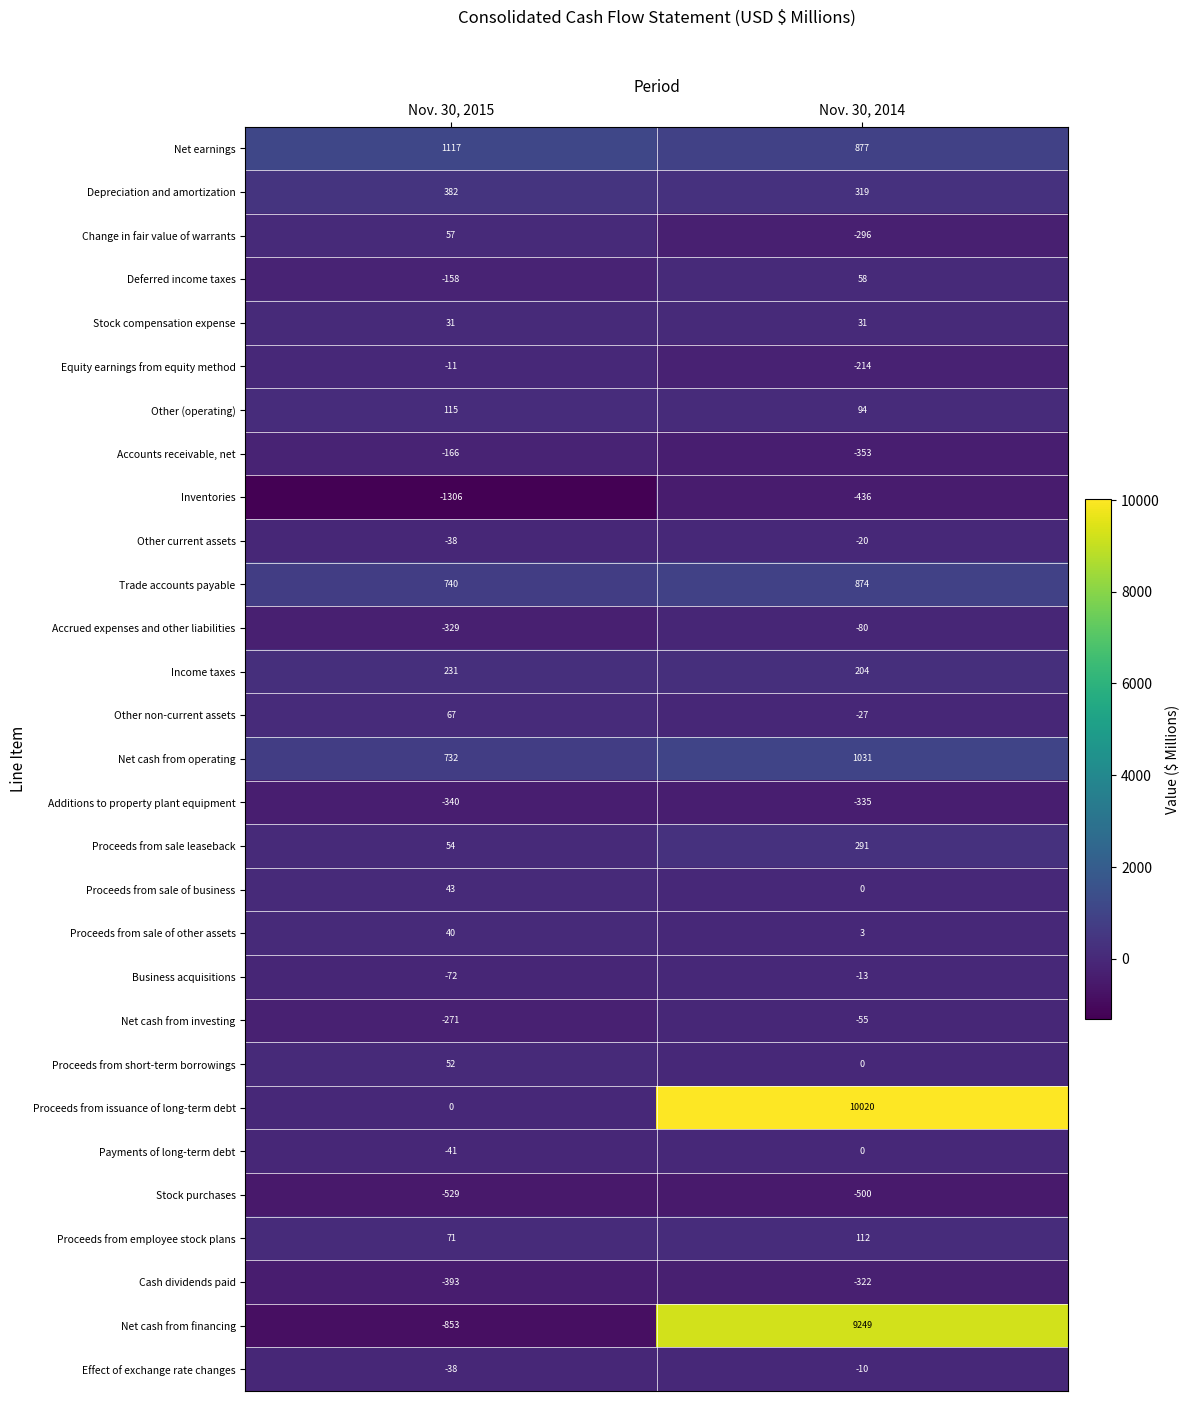

Which series changed the most between Nov. 30, 2015 and Nov. 30, 2014?

Net cash from financing